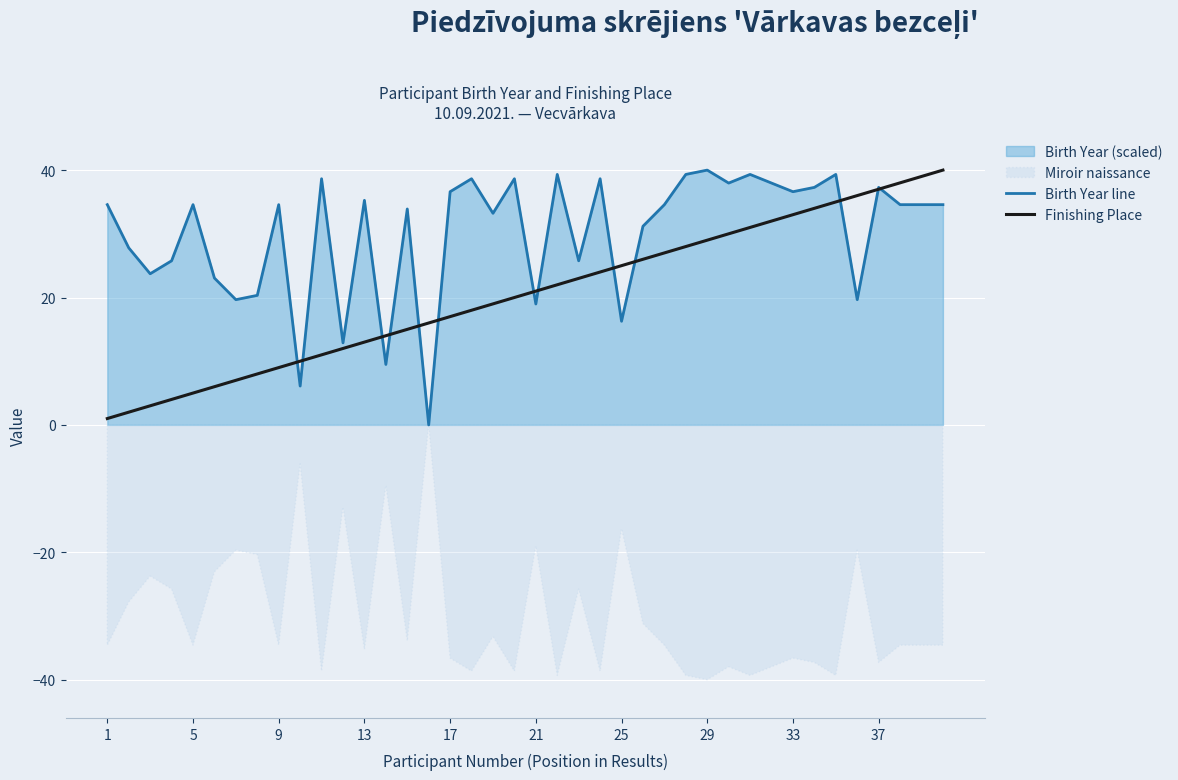

True or false: Birth Year line has a value of 16.8 at 17.

False